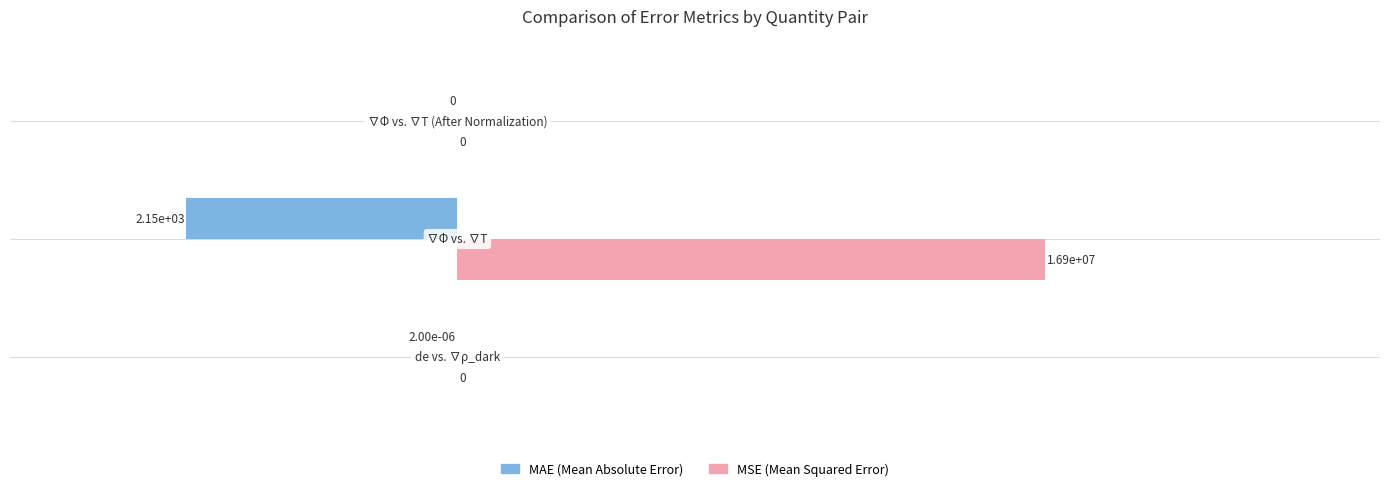

What are all the series names shown in the legend?

MAE (Mean Absolute Error), MSE (Mean Squared Error)